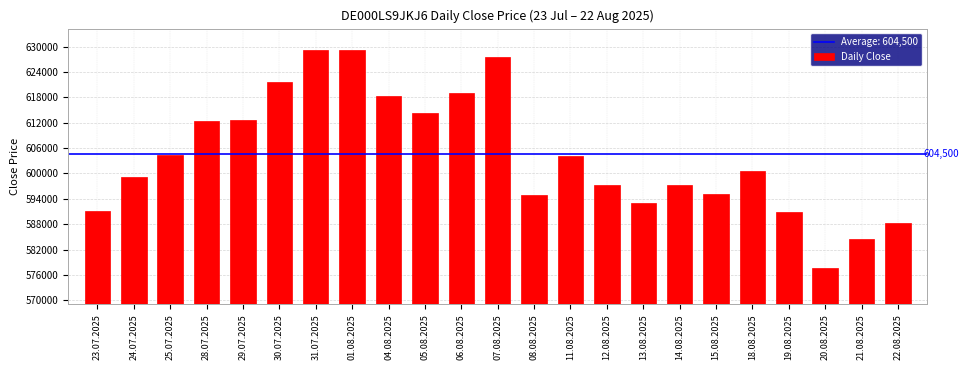

The value at 25.07.2025 is 384470. True or false?

False